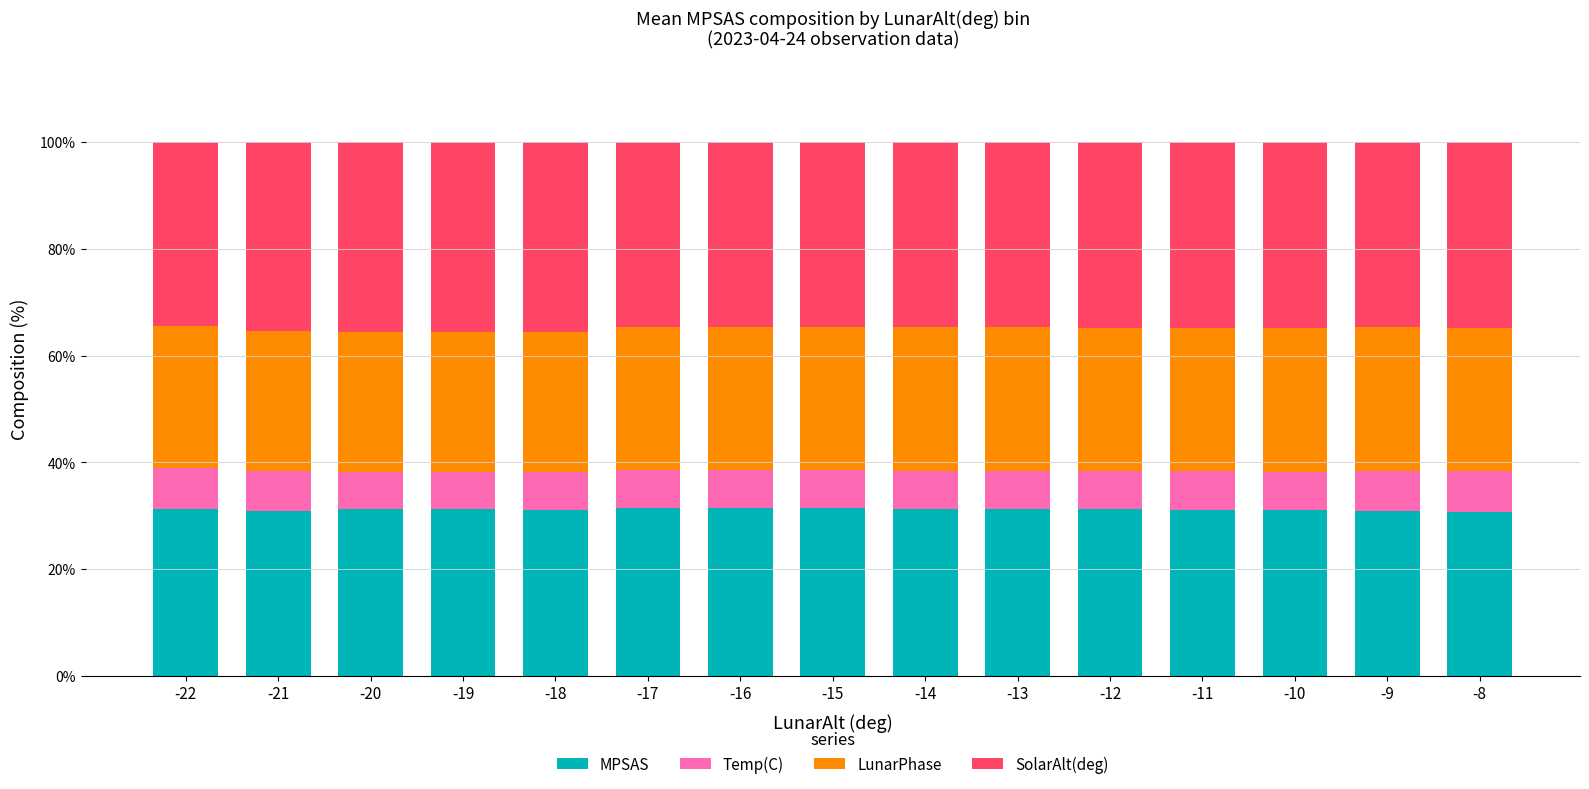

The MPSAS series shows 49.5 at -10. True or false?

False